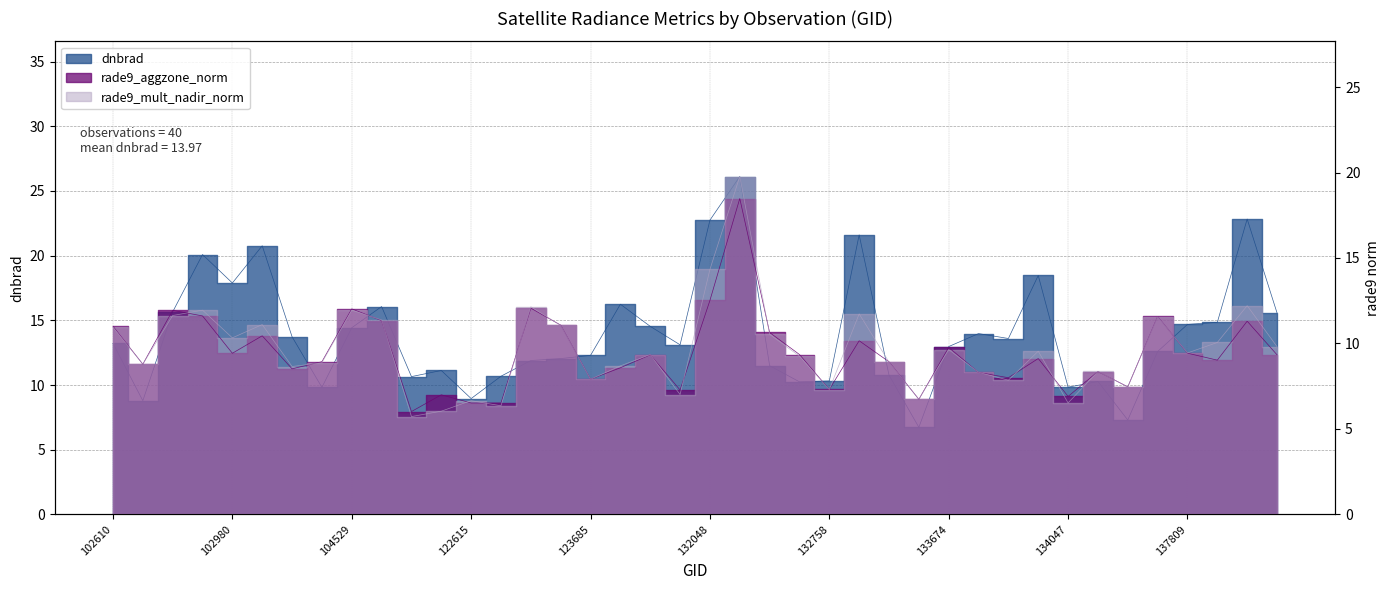

Between 122077 and 132035, which series saw the biggest shift?

dnbrad